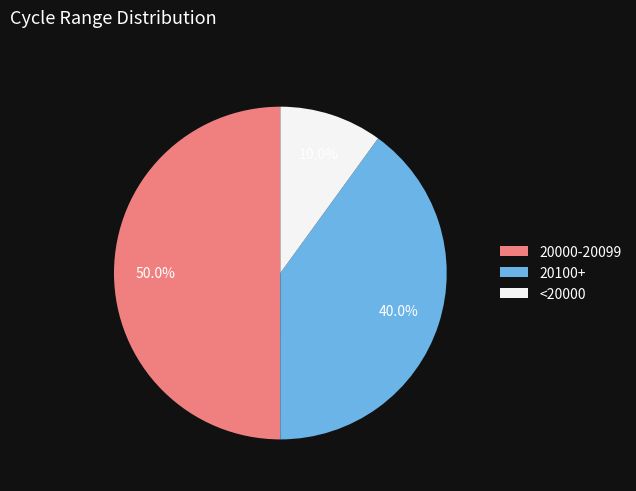

Is the sum of 20100+ and 20000-20099 greater than half?

Yes